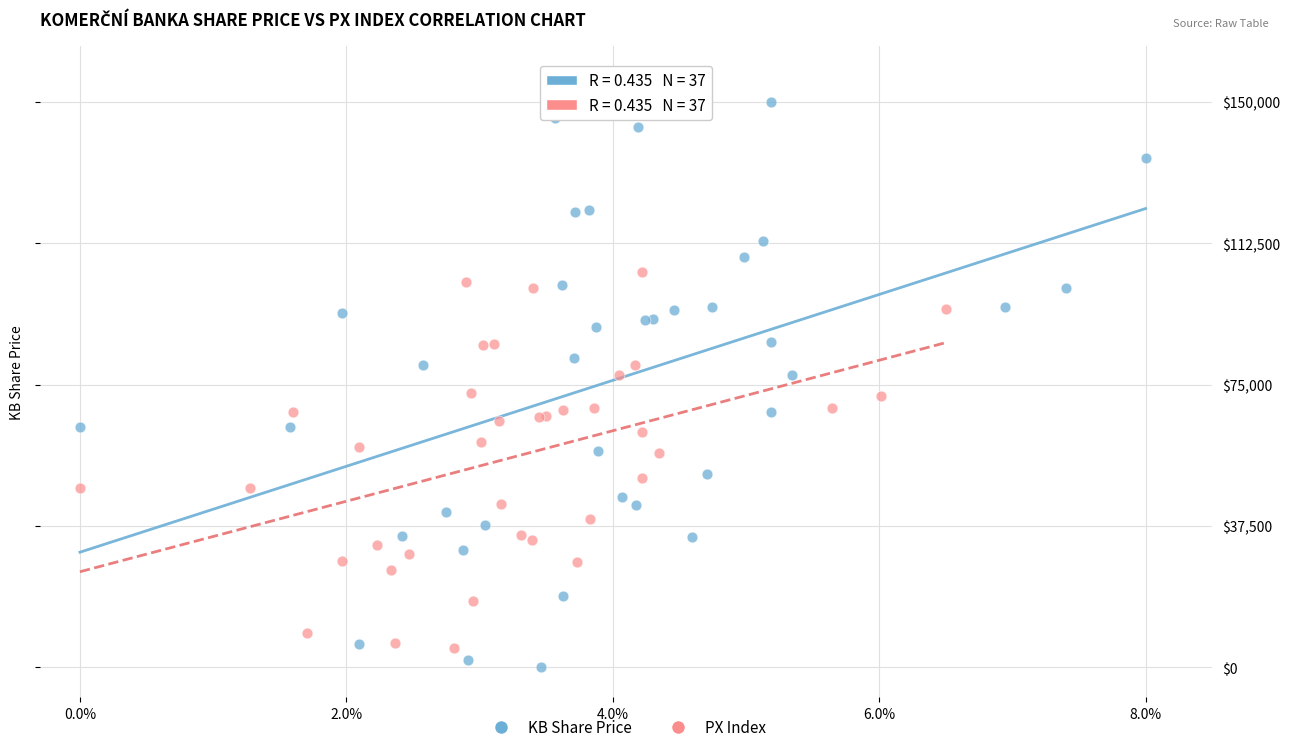

Which series reaches the minimum Y coordinate?

KB Share Price